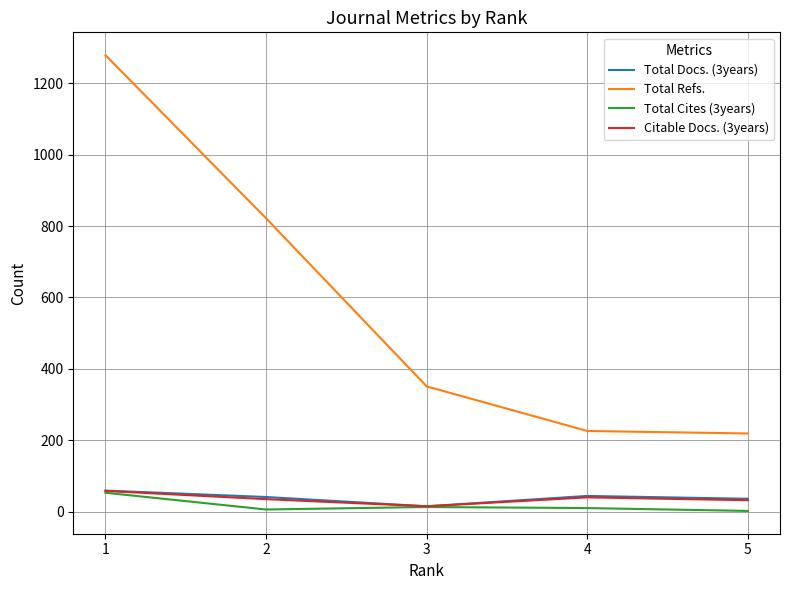

True or false: Total Cites (3years) and Total Refs. intersect in this chart.

False